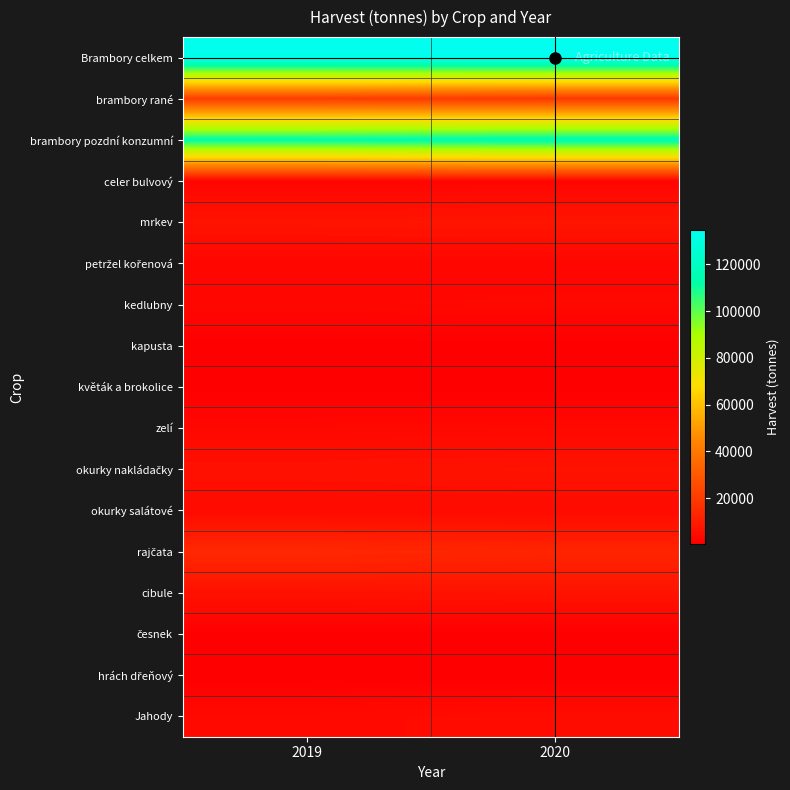

Which series has the largest total across all categories?

Brambory celkem